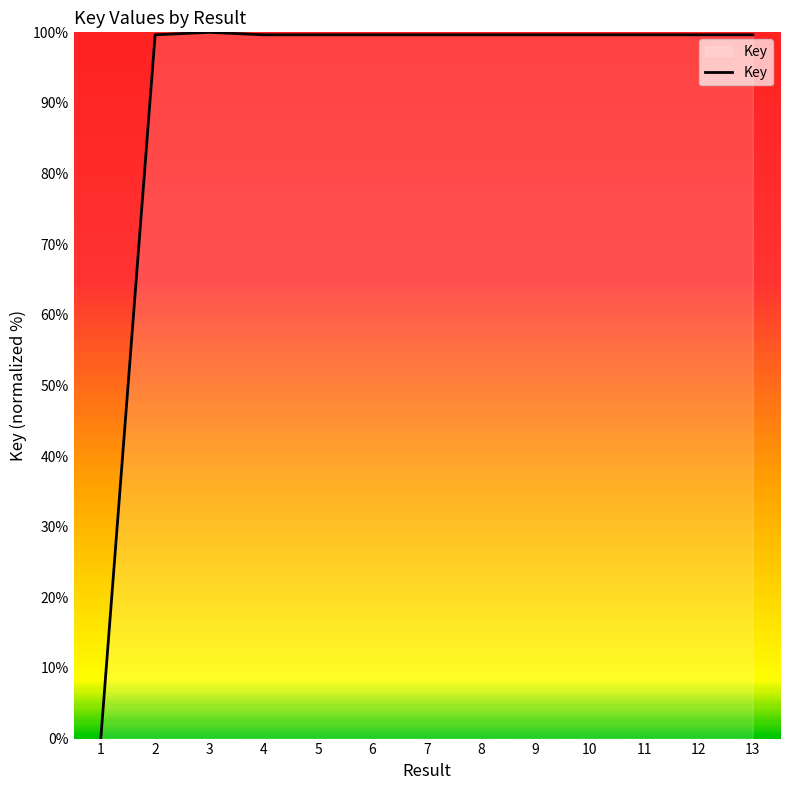

Does the chart display data point markers on the line(s)?

No